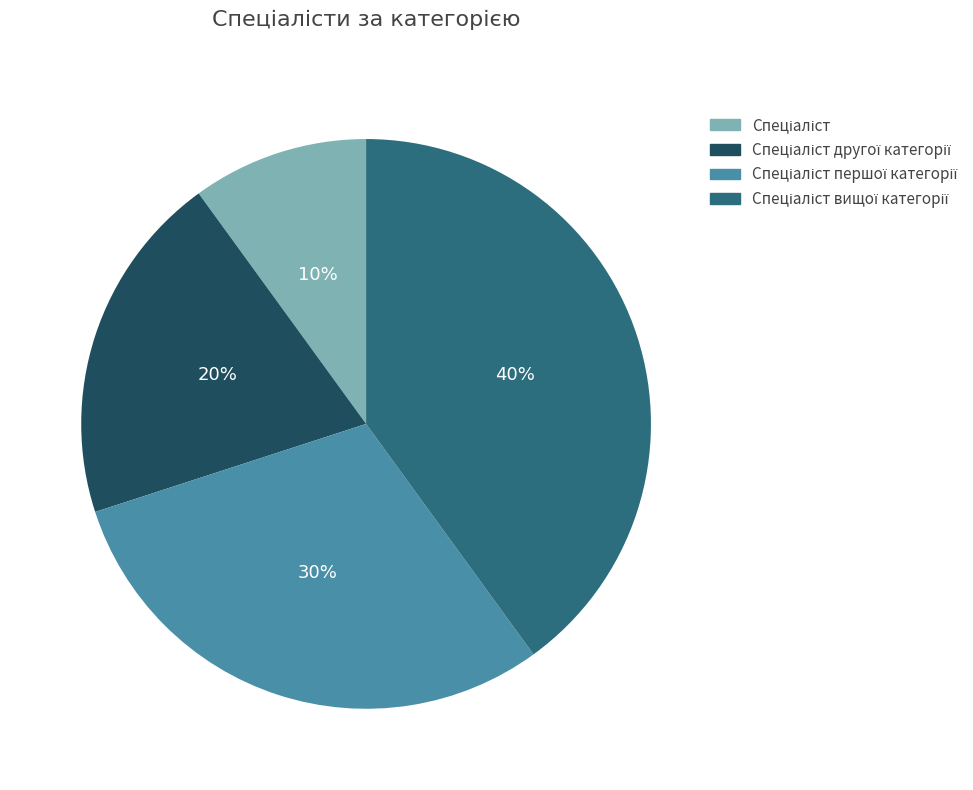

How many slices are in this pie chart?

4